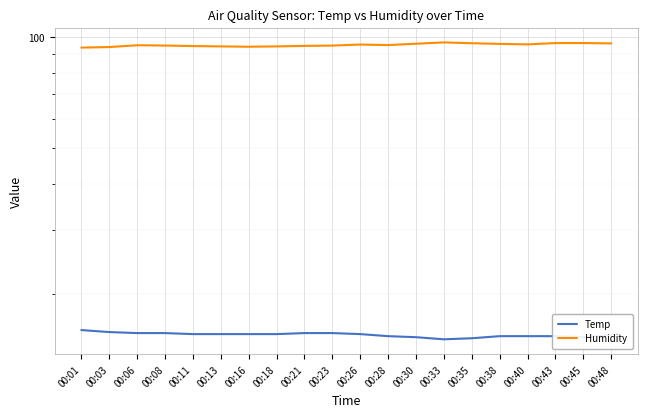

True or false: Temp has a value of 7.0 at 00:13.

False